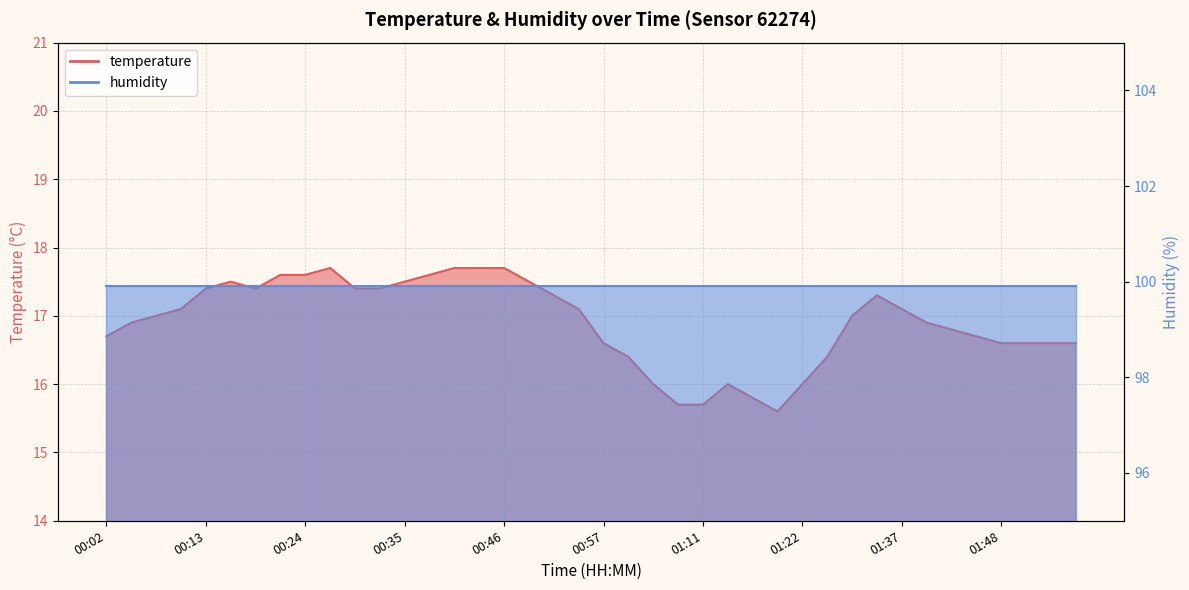

Which category has the lowest value across all series?

01:19